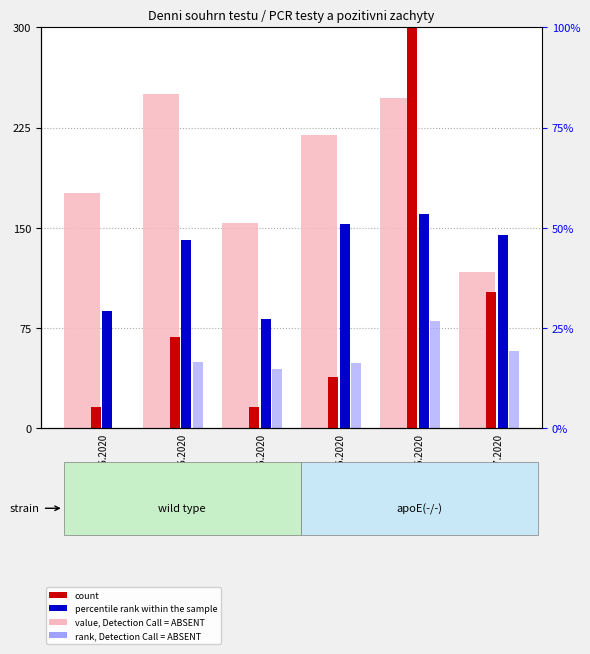

At which label does value, Detection Call = ABSENT reach its peak?

08.06.2020